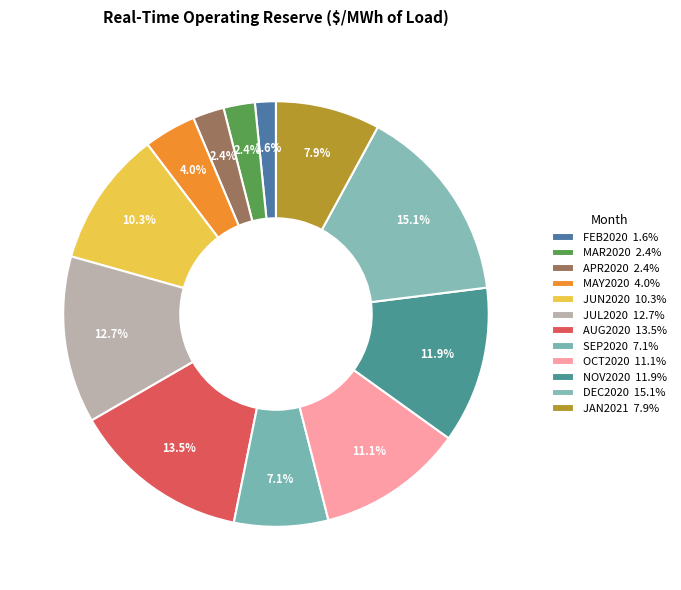

Count the number of slices in the pie.

12